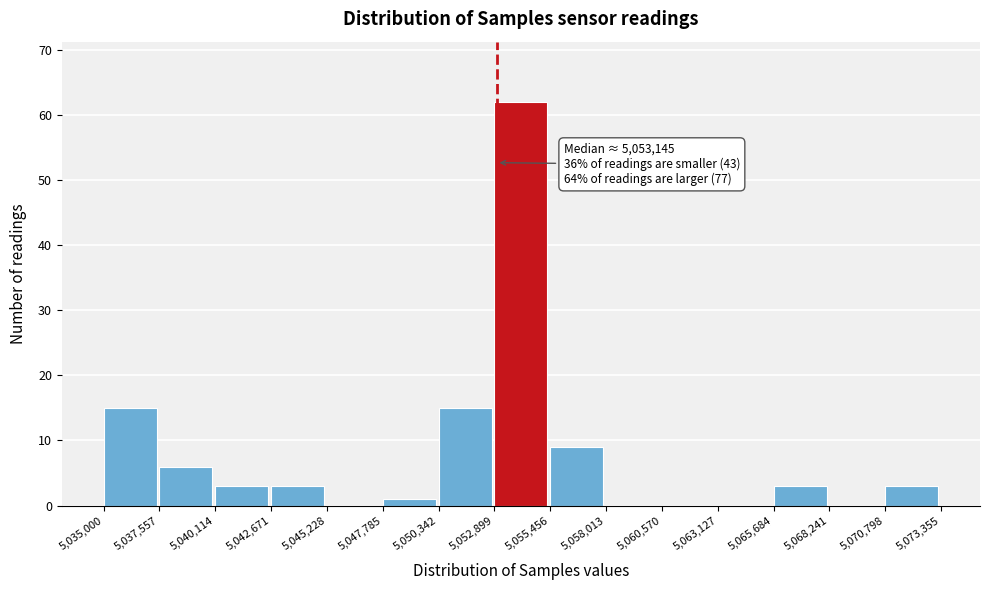

Over which range of the x-axis is the bar tallest?

5,052,899 to 5,055,456